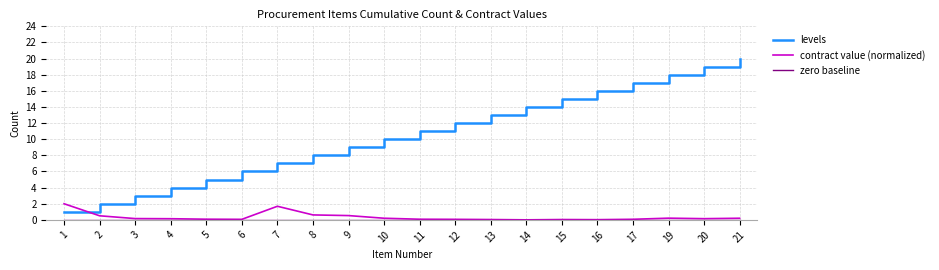

What is the spread (max minus min) of values at 1?

2.0